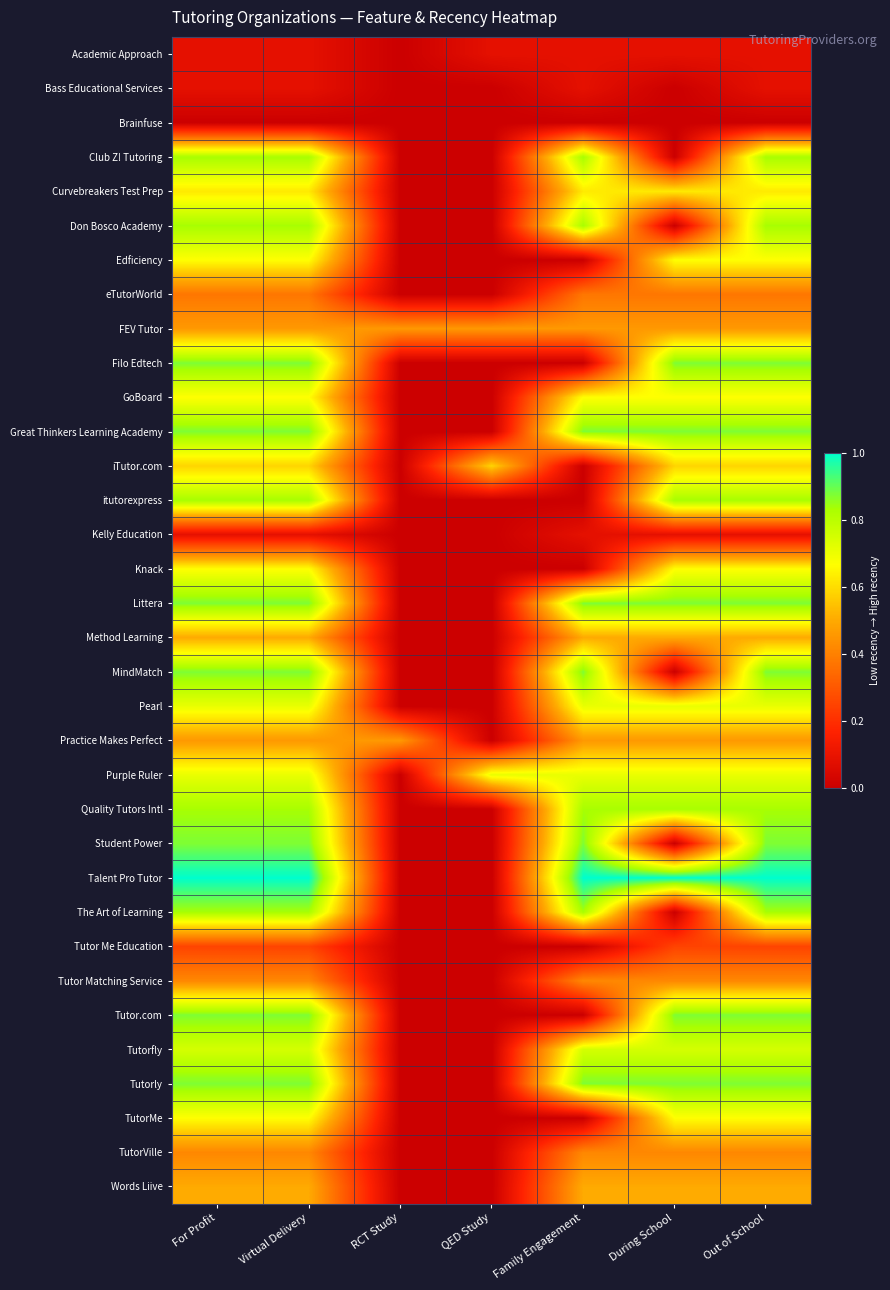

What is the total value across all series at Out of School?

21.0